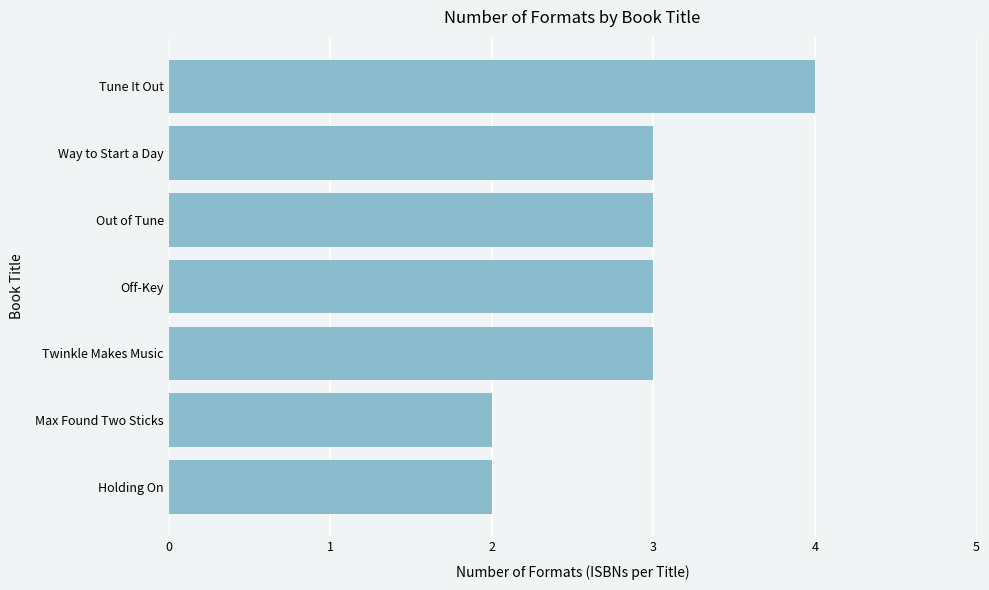

Which has a higher value, Tune It Out or Way to Start a Day?

Tune It Out